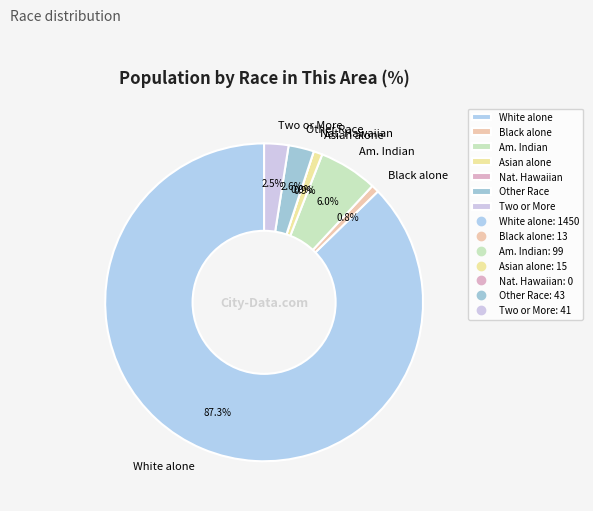

To the nearest percent, what percentage of the pie is White alone?

87%